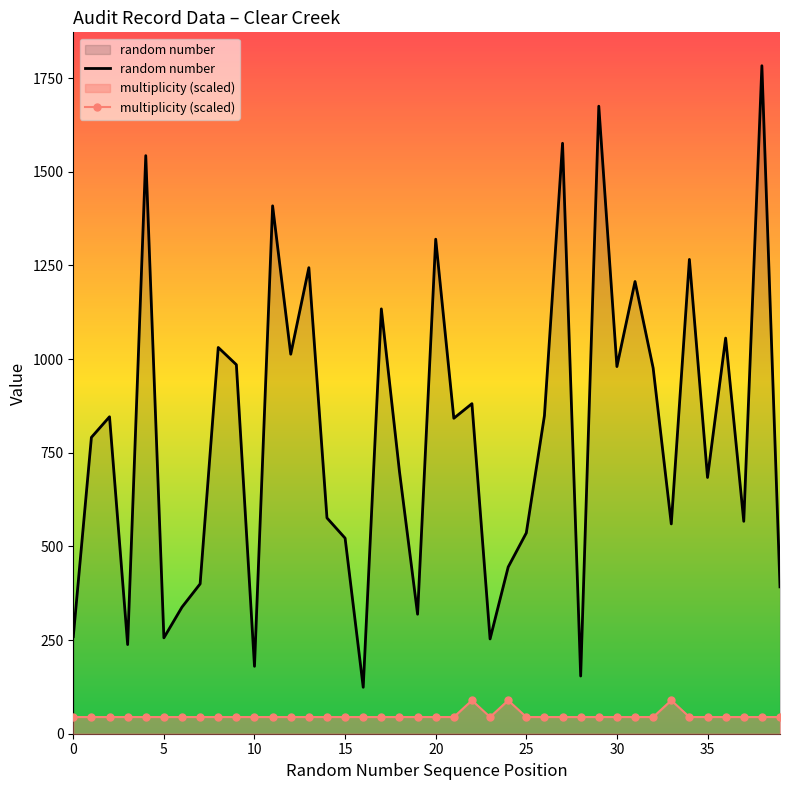

Which series changed the most between 24 and 38?

random number